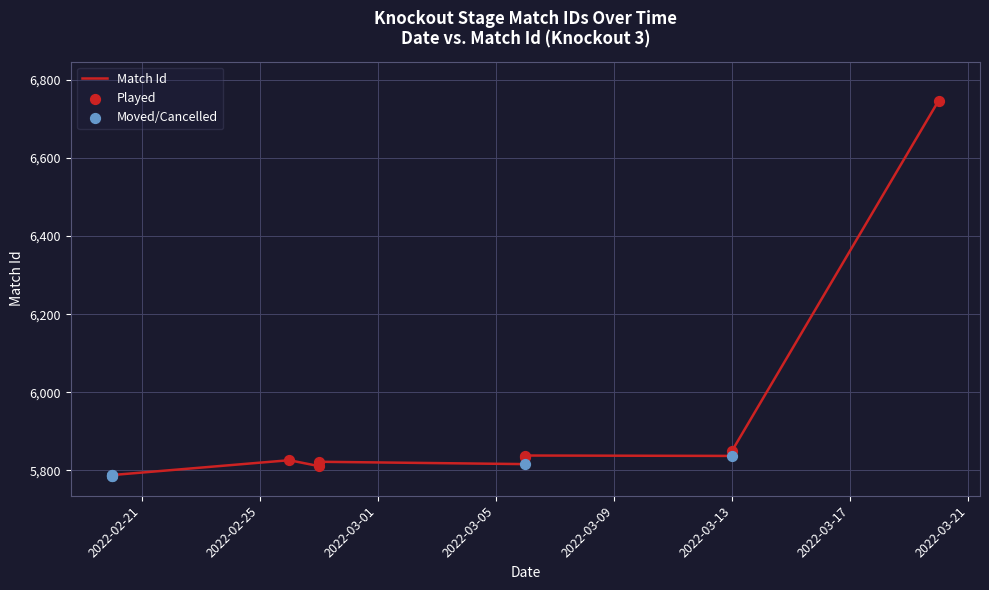

Approximately how many times larger is the value at 2022-02-20 compared to 2022-03-13?

1.0